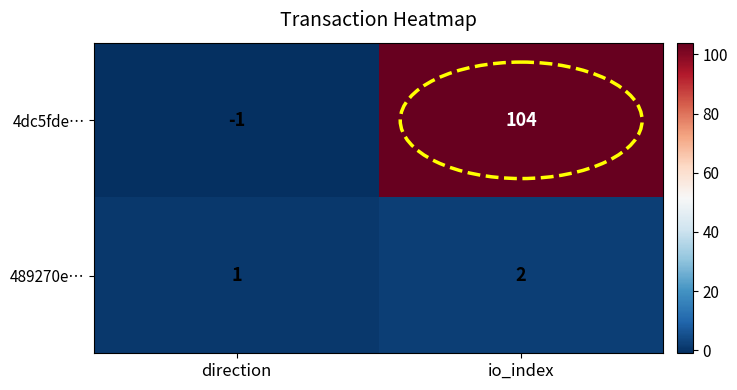

At how many categories does at least one series exceed 10?

1